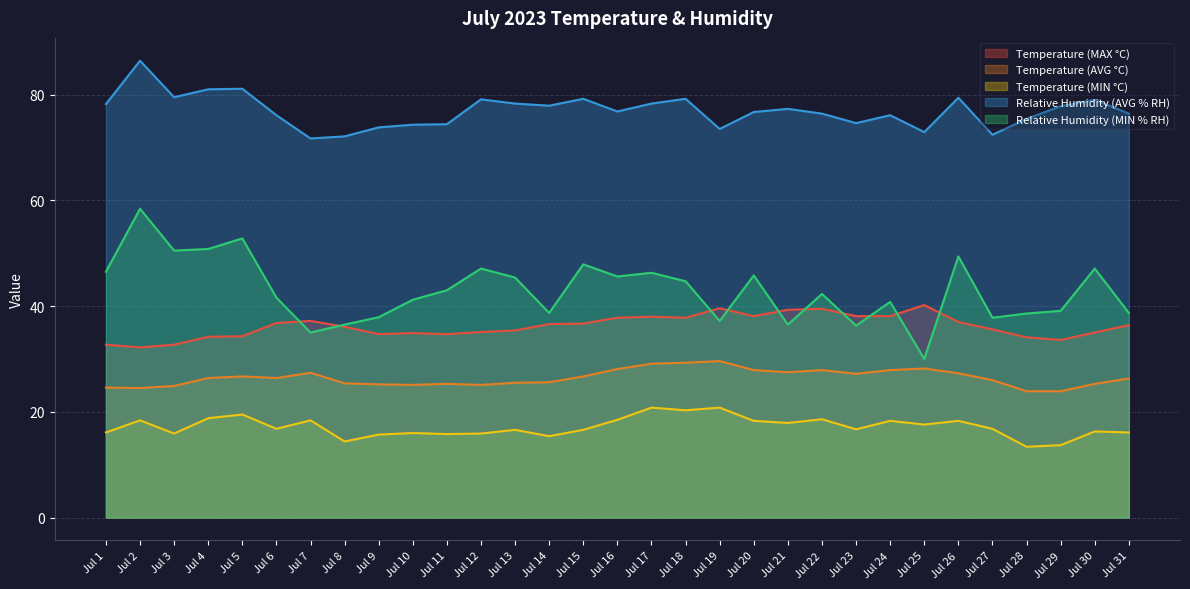

What is the value of the Temperature (MIN °C) point at the 29th from the left?

13.7